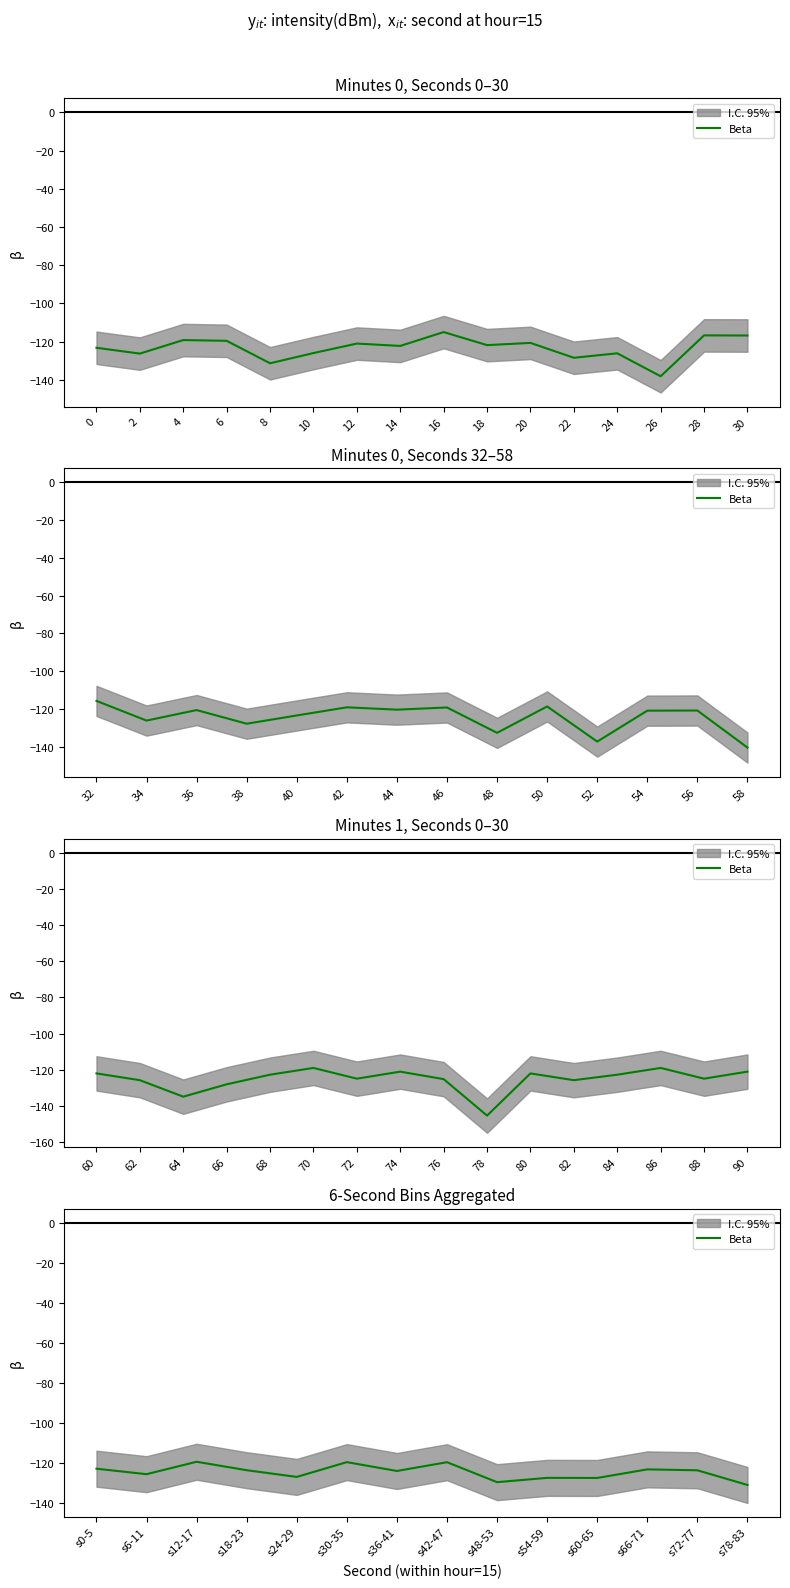

How many categories are shown in the chart?

14